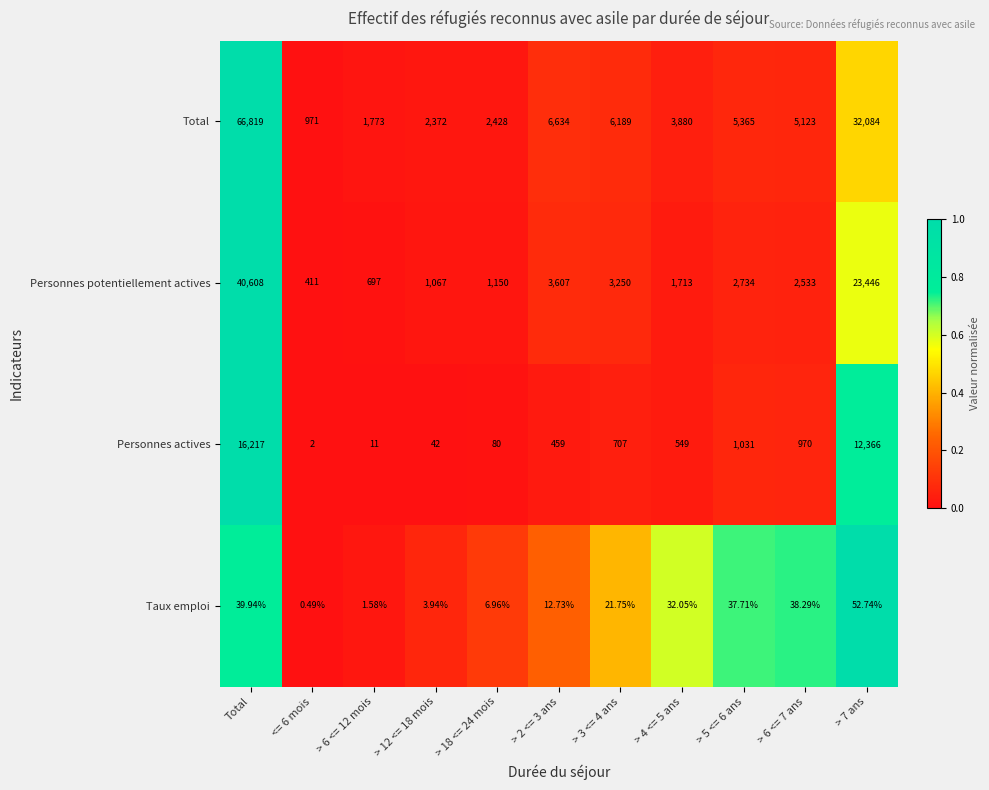

Is the value of Taux emploi at > 7 ans greater than the value of Total at > 7 ans?

No